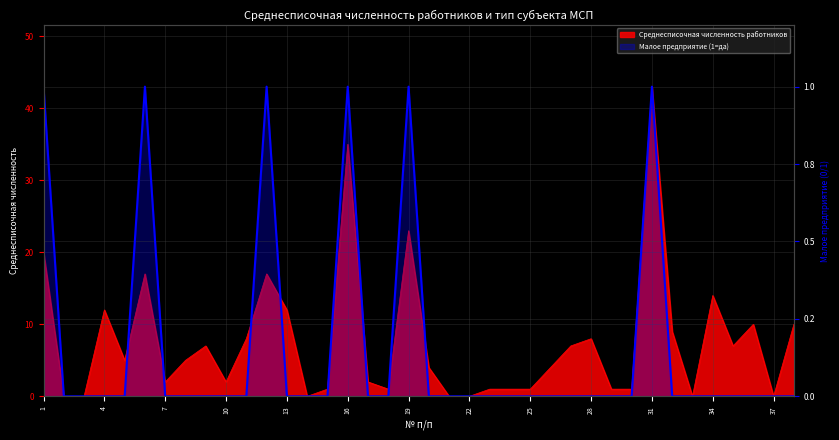

How many interior local peaks (higher than both neighbors) does the data have?

5